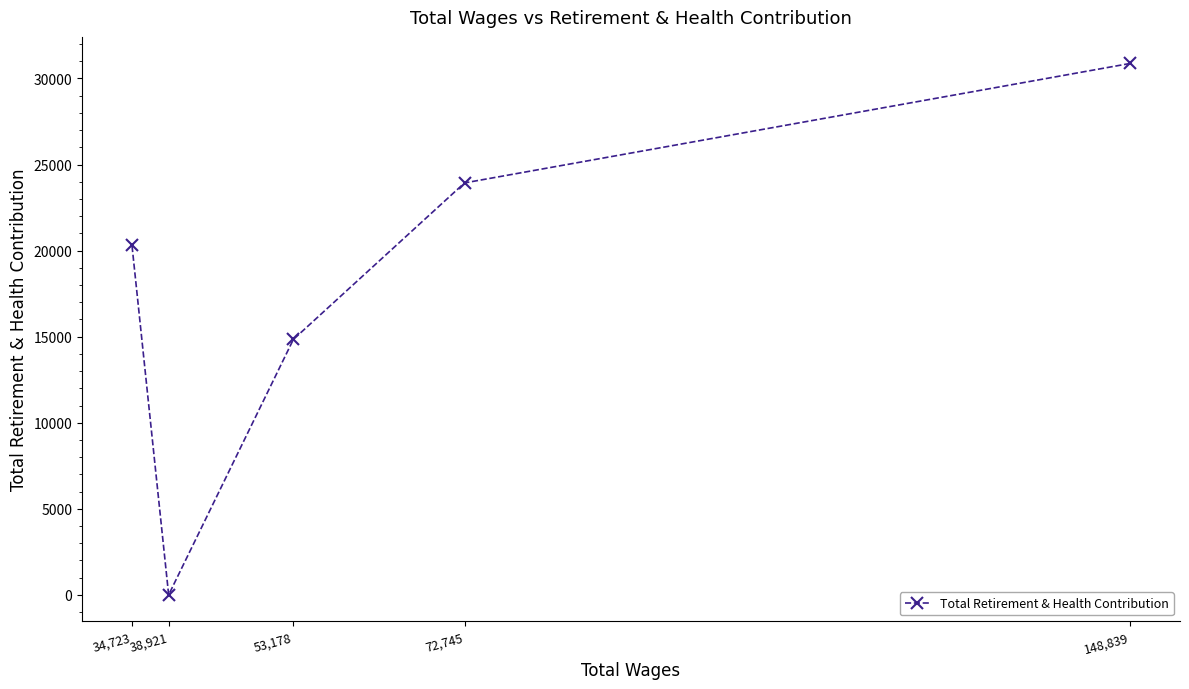

Which label corresponds to the smallest value in the chart?

38,921